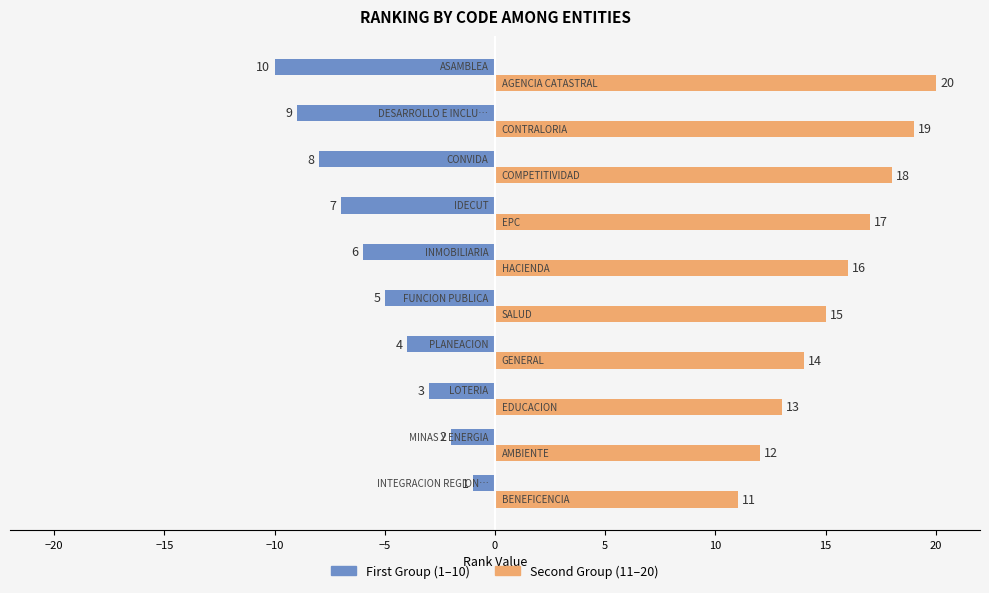

Which series has the largest total across all categories?

Second Group (11–20)